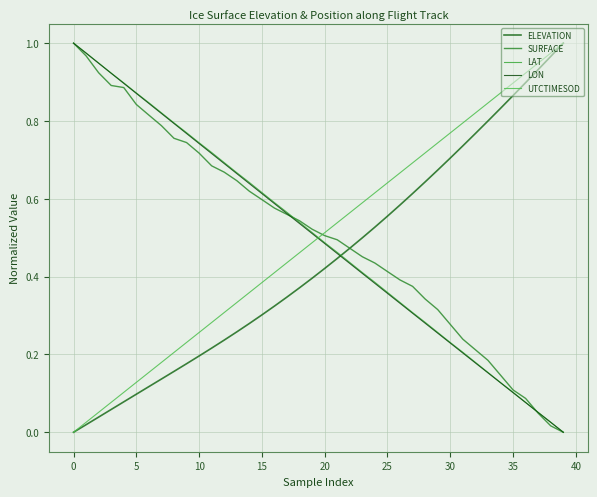

Rank the series by their maximum value, from highest to lowest.

ELEVATION, SURFACE, LAT, LON, UTCTIMESOD